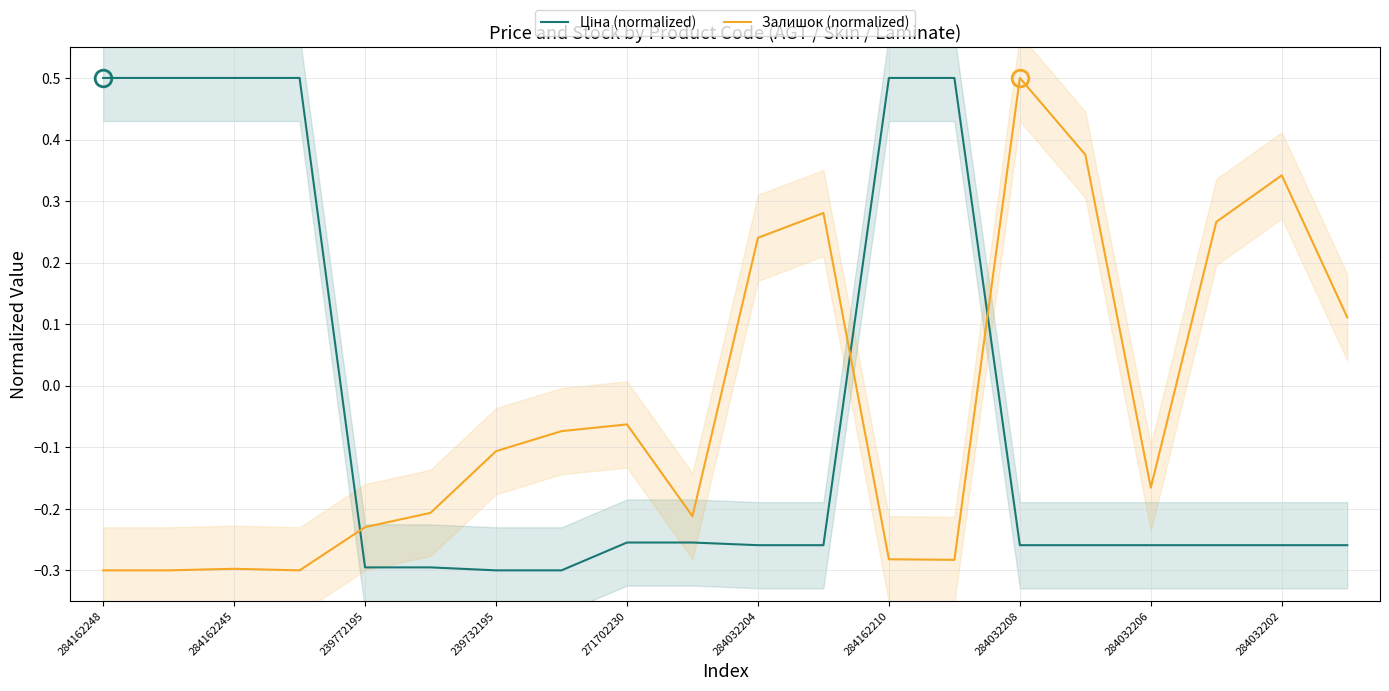

At which label does Залишок (normalized) first exceed 0?

284032204